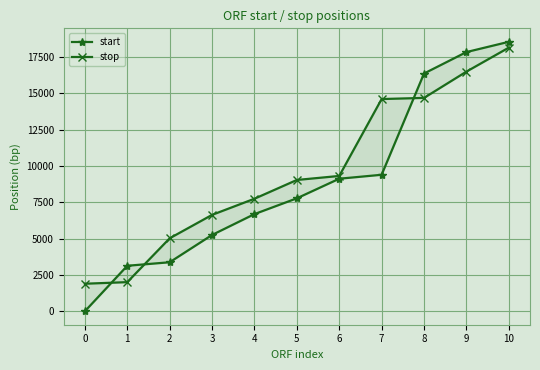

What is the value of the start point at the 5th from the left?

6690